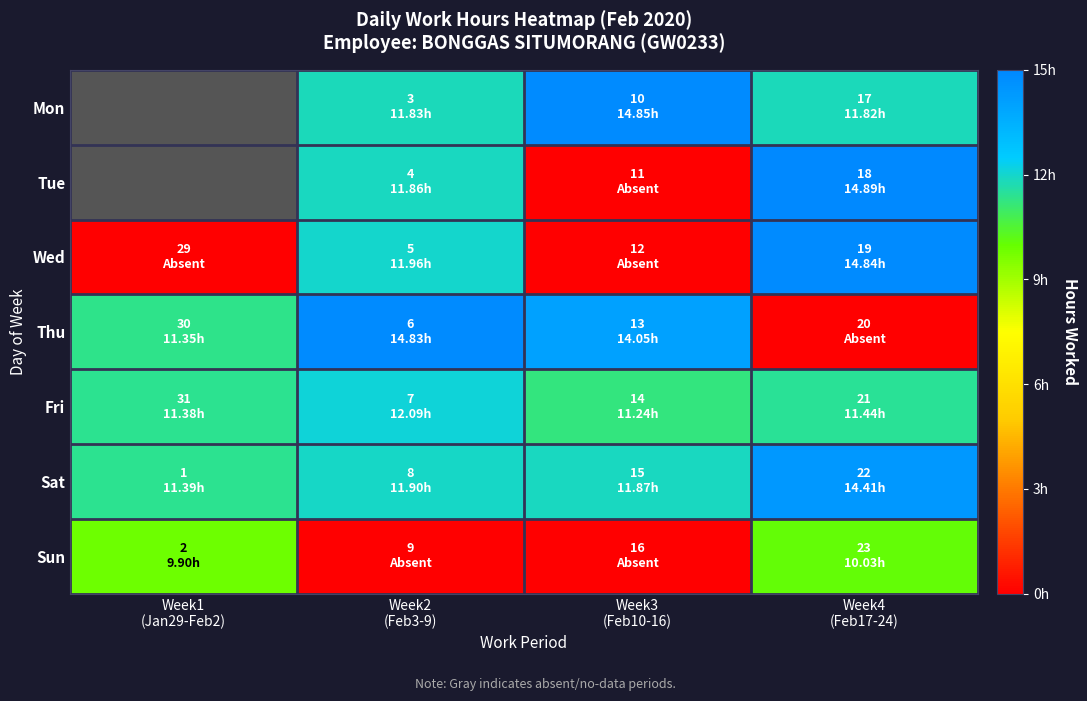

Which has a higher value, Week1
(Jan29-Feb2) or Week4
(Feb17-24)?

Week4
(Feb17-24)